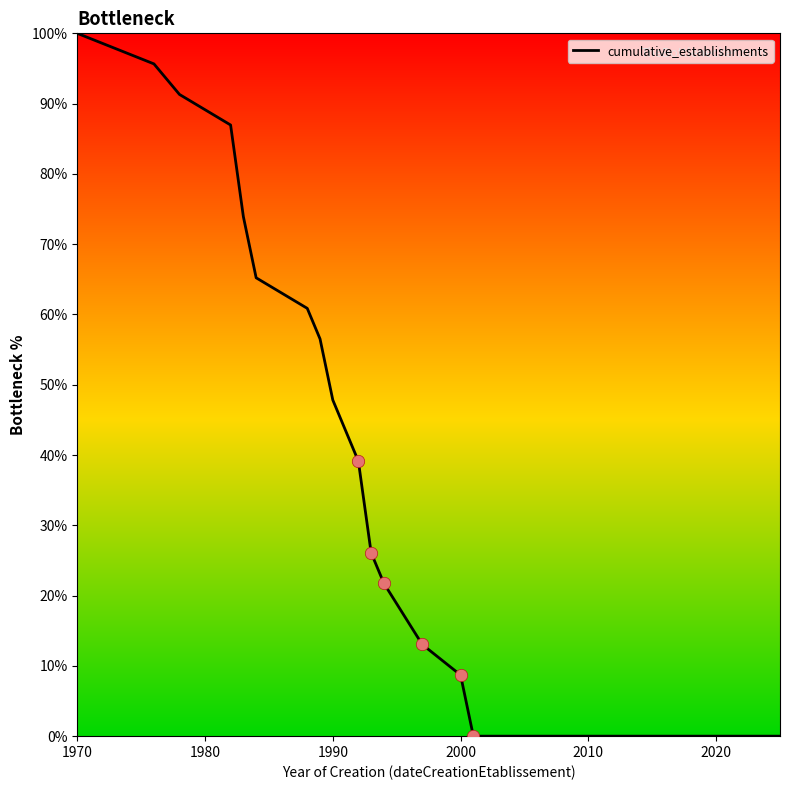

What is the difference between the maximum and minimum values?

100.0